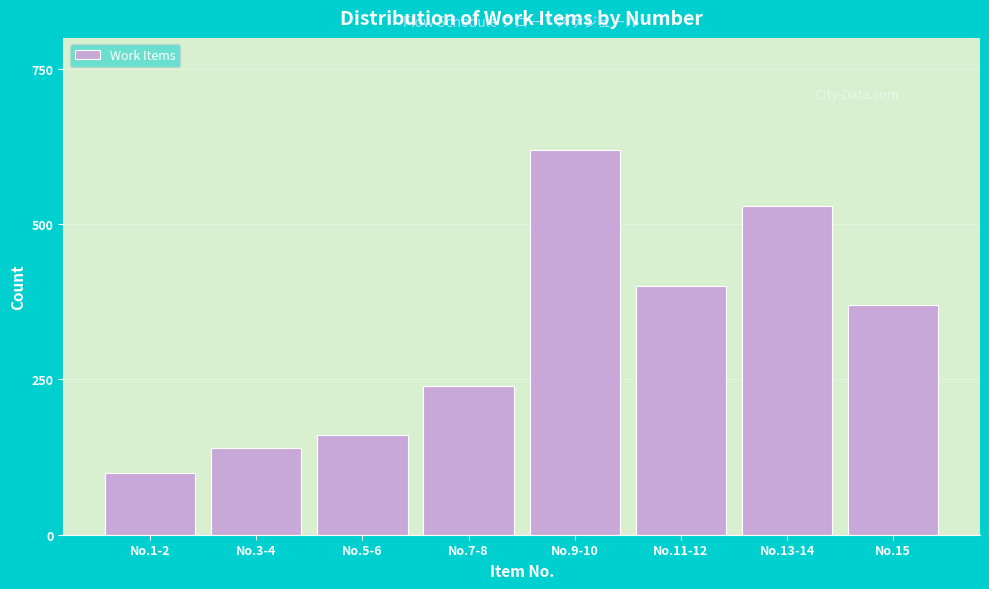

Reading left to right, transcribe all the data shown in this chart.

No.1-2=100	No.3-4=140	No.5-6=160	No.7-8=240	No.9-10=620	No.11-12=400	No.13-14=530	No.15=370